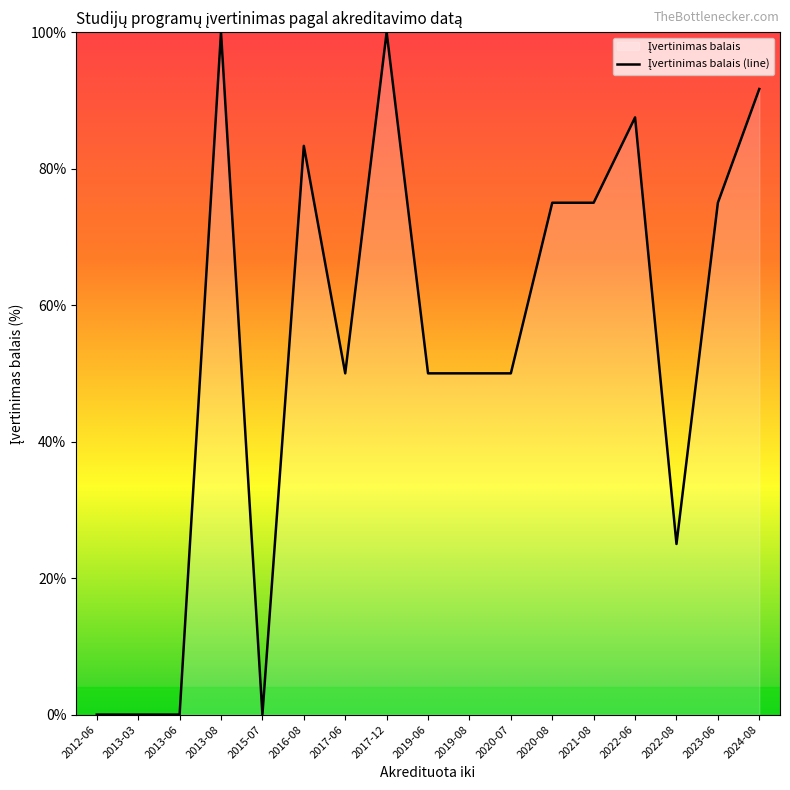

Does the chart have visible grid lines?

No